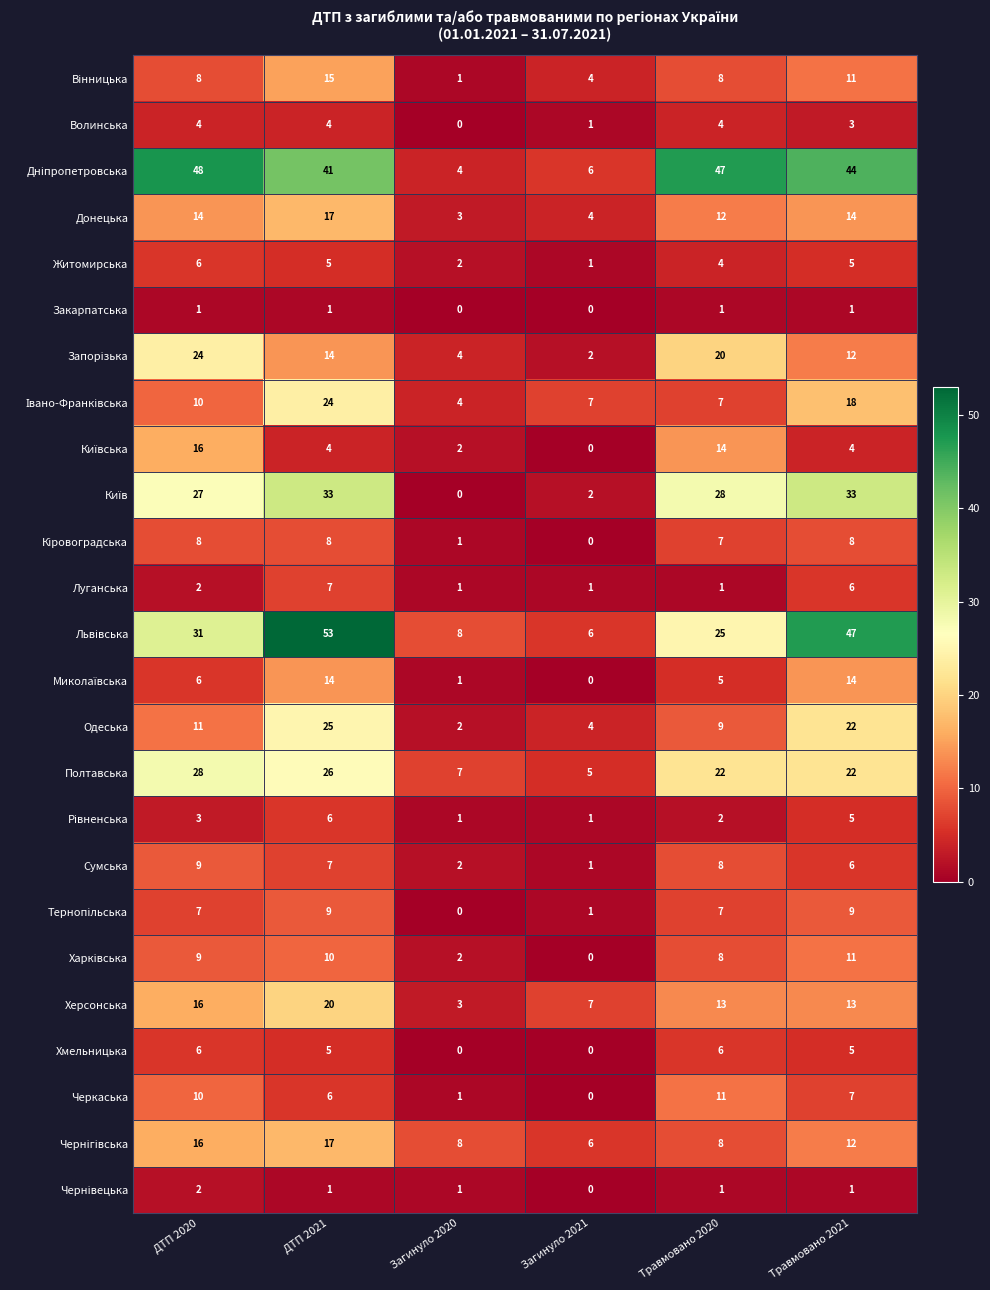

How many categories are shown in the chart?

6